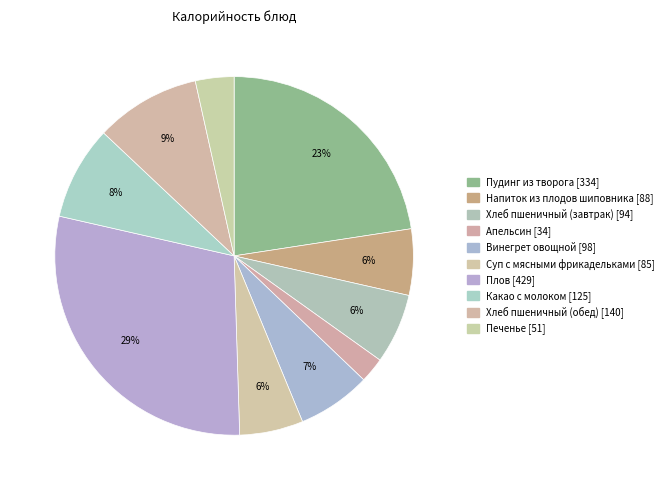

How many segments does this pie chart have?

10